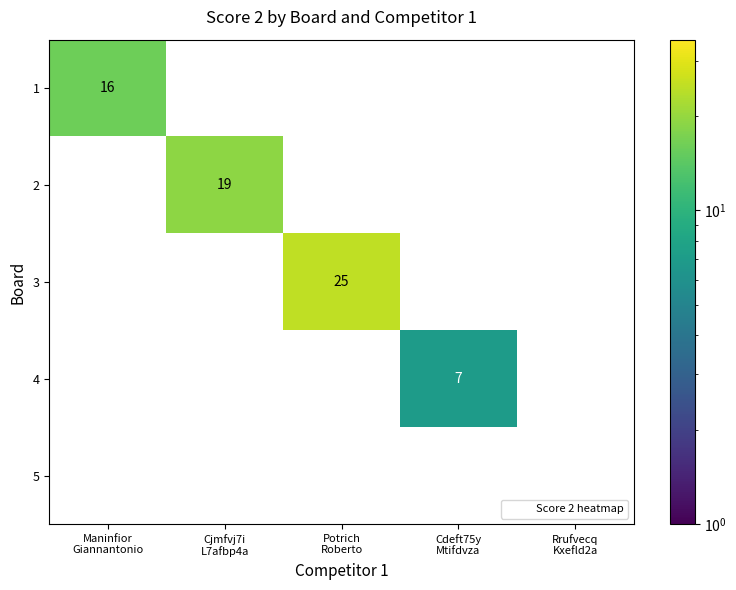

What is the maximum value for 1?

16